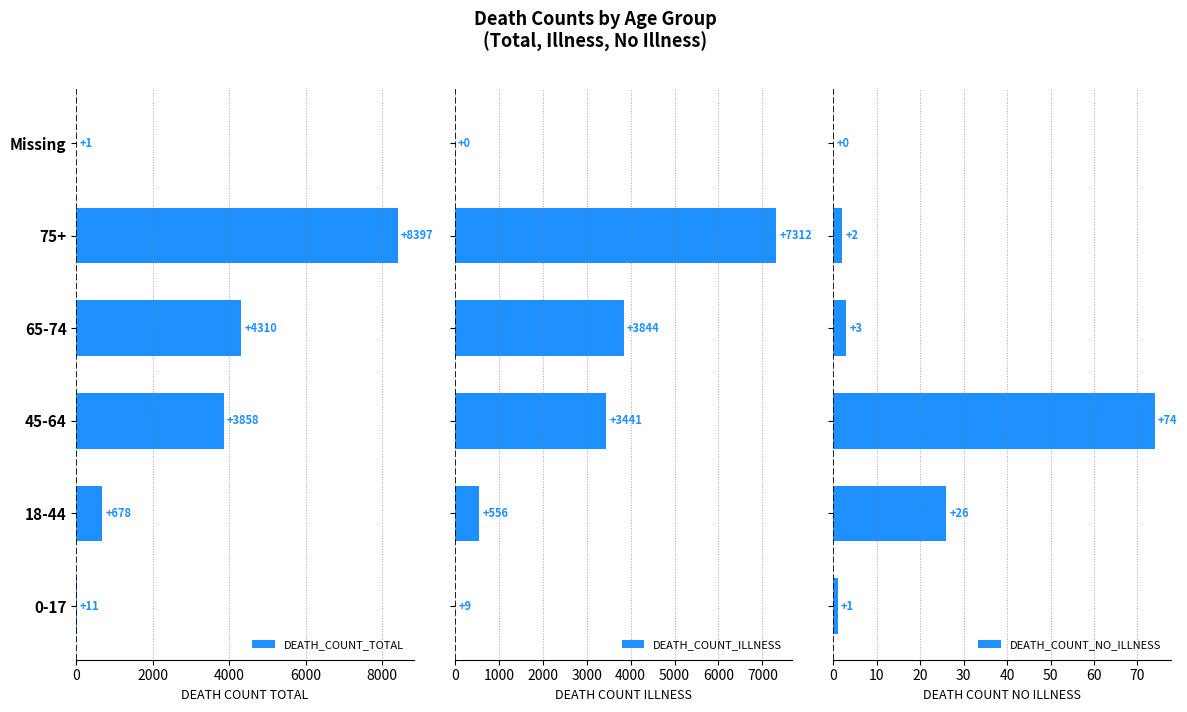

How many bars are there in total?

18